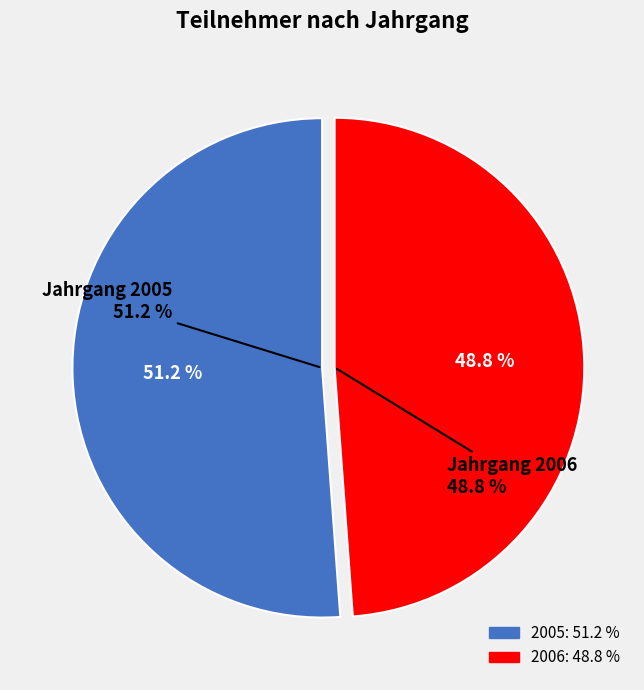

Does any single category account for the majority?

Yes